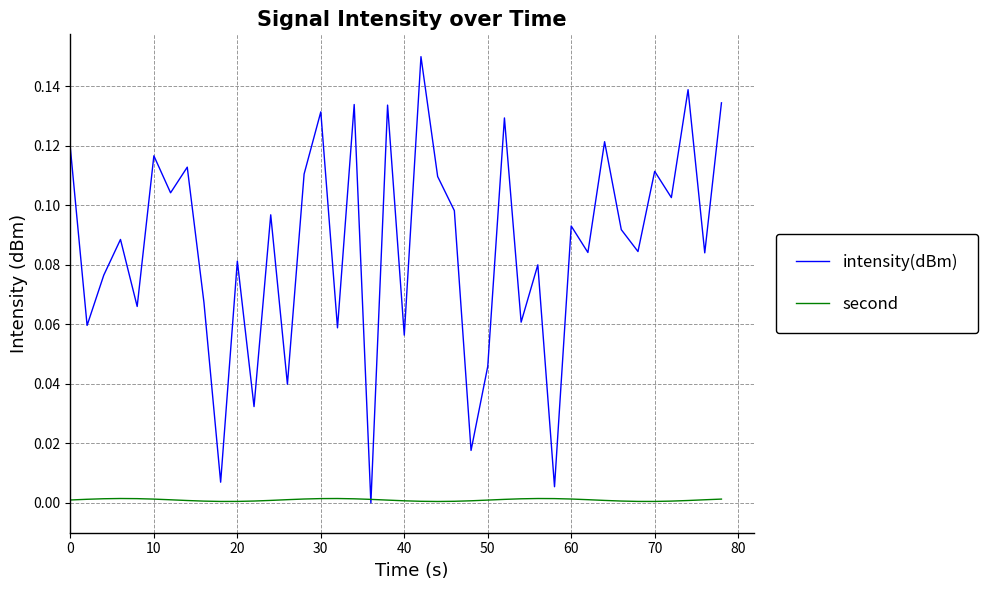

Which series has the largest total across all categories?

intensity(dBm)